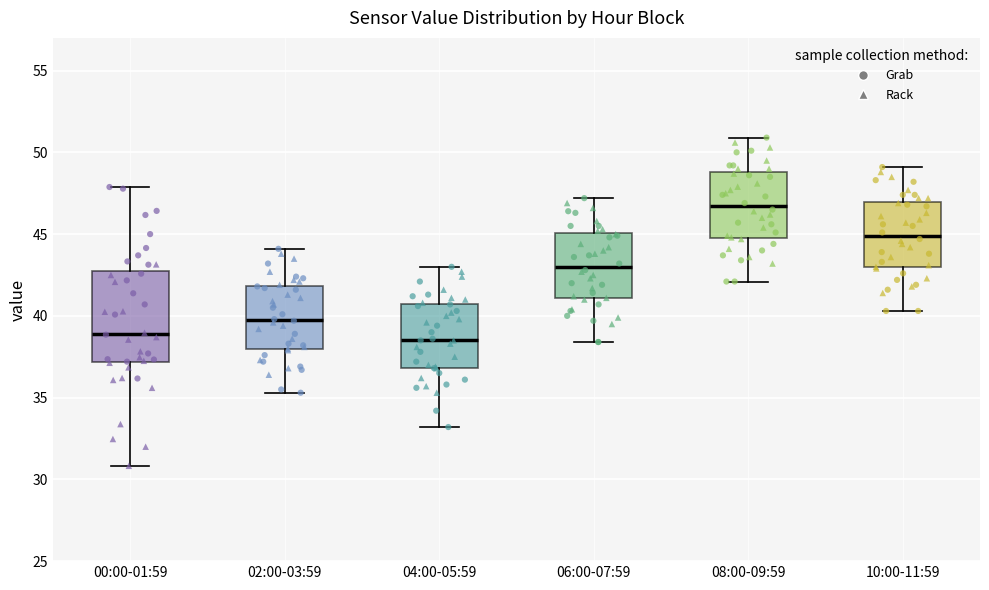

Reading left to right, transcribe this box plot: for each box, give where its median line is, the range the box spans, and where its two whiskers end, as read against the y-axis. The values are not printed on the chart, so give them approximately, as read against the axis.

00:00-01:59: median 39.0, box 37.0 to 42.5, whiskers 31.0 to 48.0
02:00-03:59: median 40.0, box 38.0 to 42.0, whiskers 35.5 to 44.0
04:00-05:59: median 38.5, box 37.0 to 40.5, whiskers 33.0 to 43.0
06:00-07:59: median 43.0, box 41.0 to 45.0, whiskers 38.5 to 47.0
08:00-09:59: median 46.5, box 45.0 to 49.0, whiskers 42.0 to 51.0
10:00-11:59: median 45.0, box 43.0 to 47.0, whiskers 40.5 to 49.0